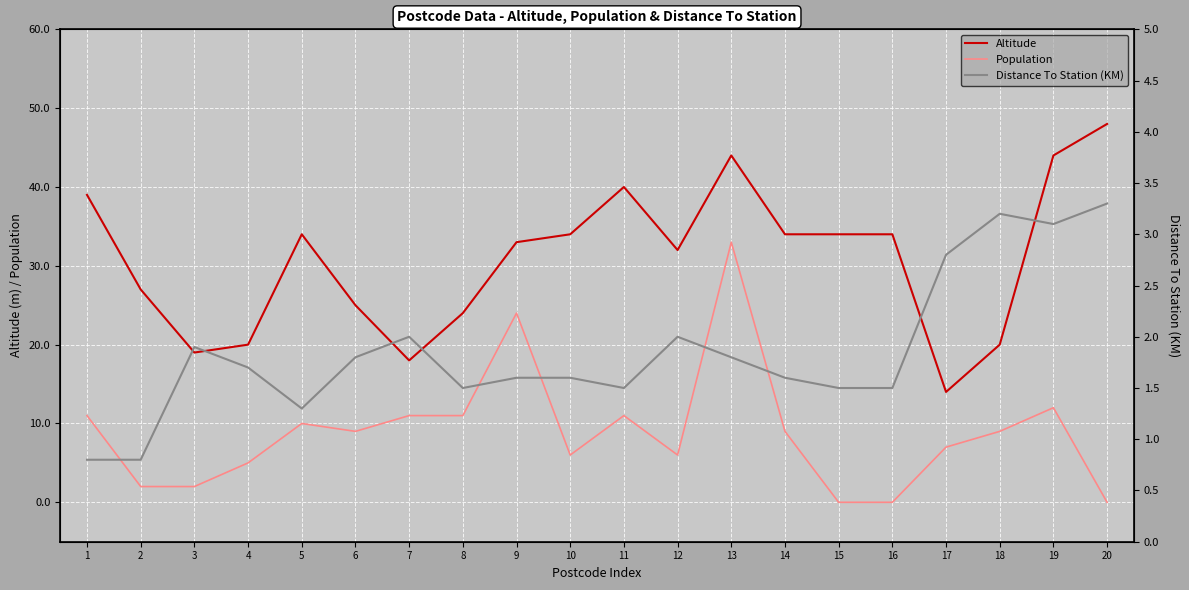

Is this an area chart (filled region under the line)?

No